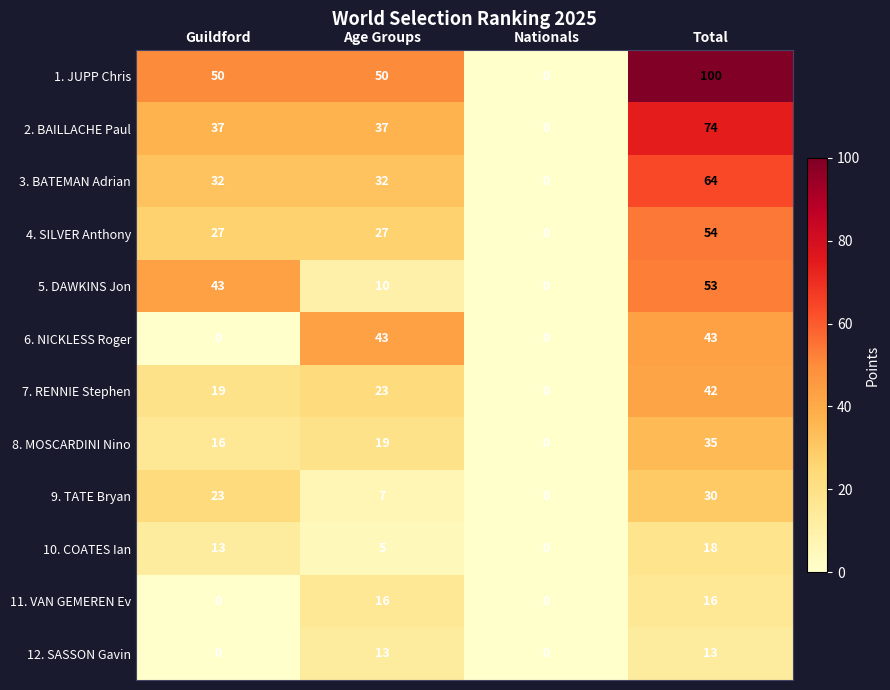

Which series has the widest spread of values?

1. JUPP Chris